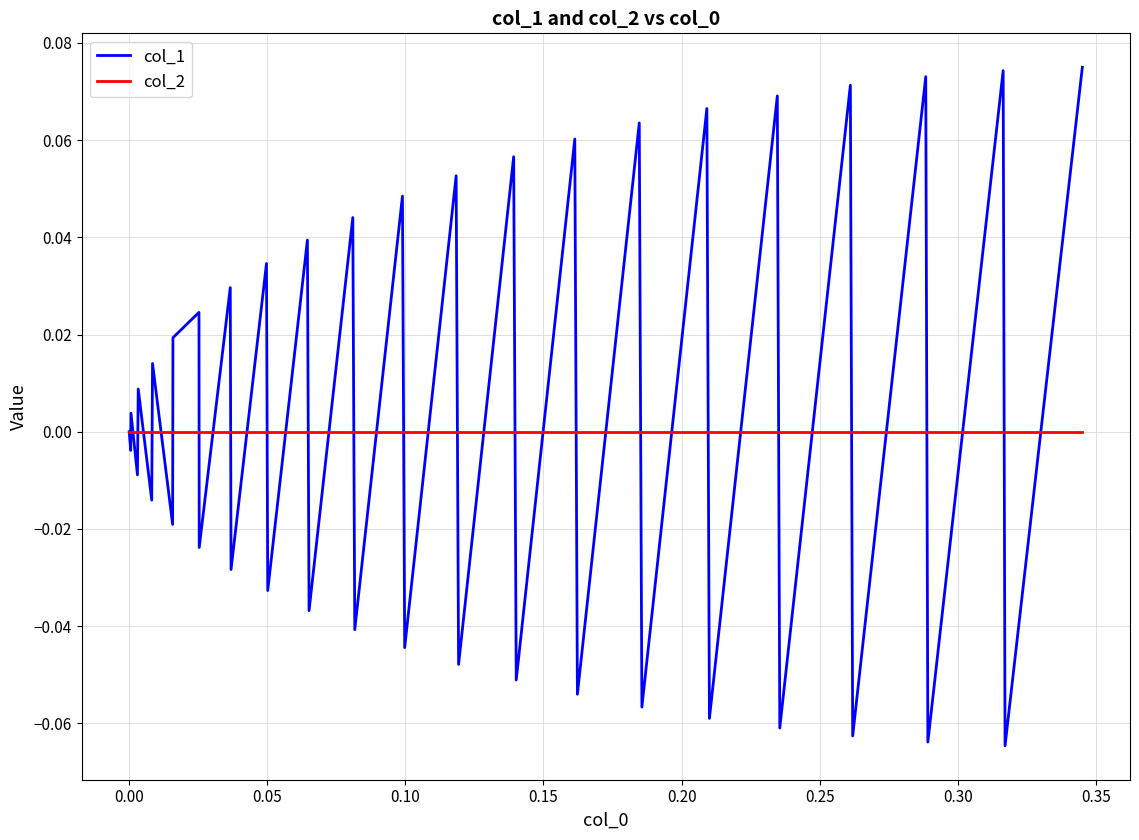

True or false: col_1 has more than 0 points higher than both neighbors.

True